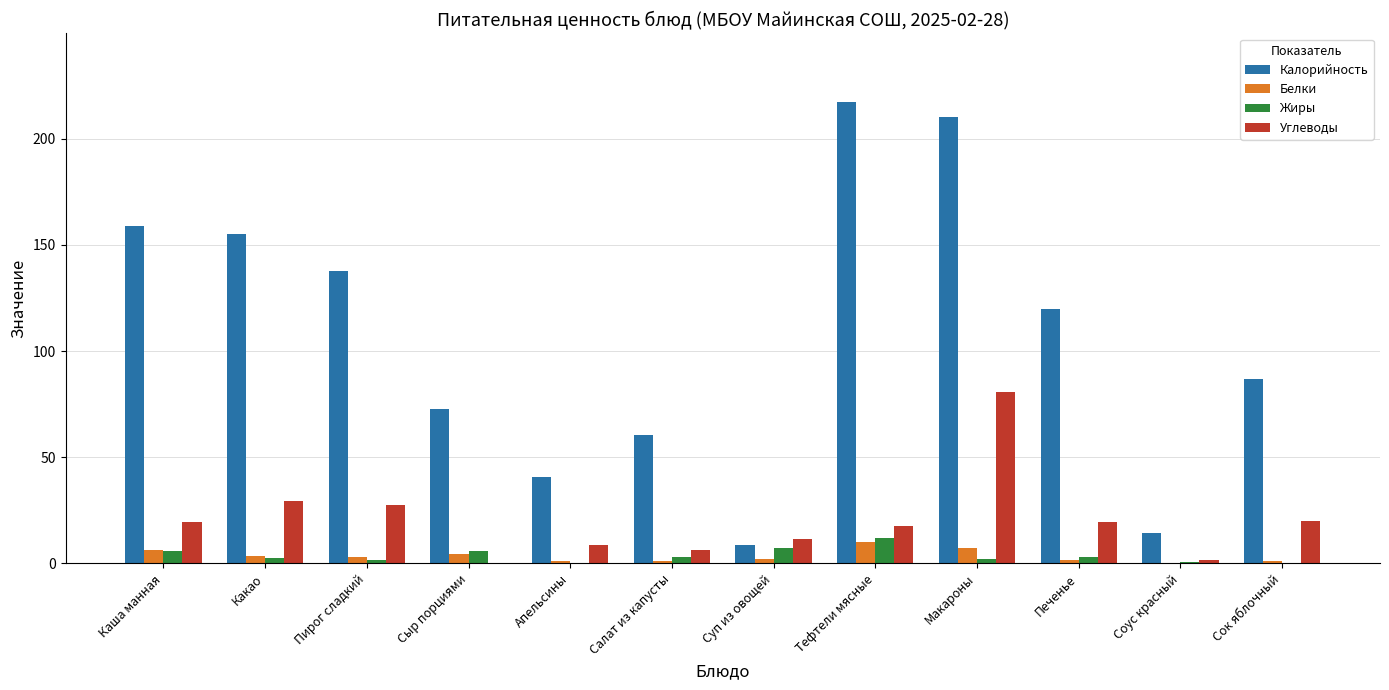

Which series changed the most between Какао and Макароны?

Калорийность